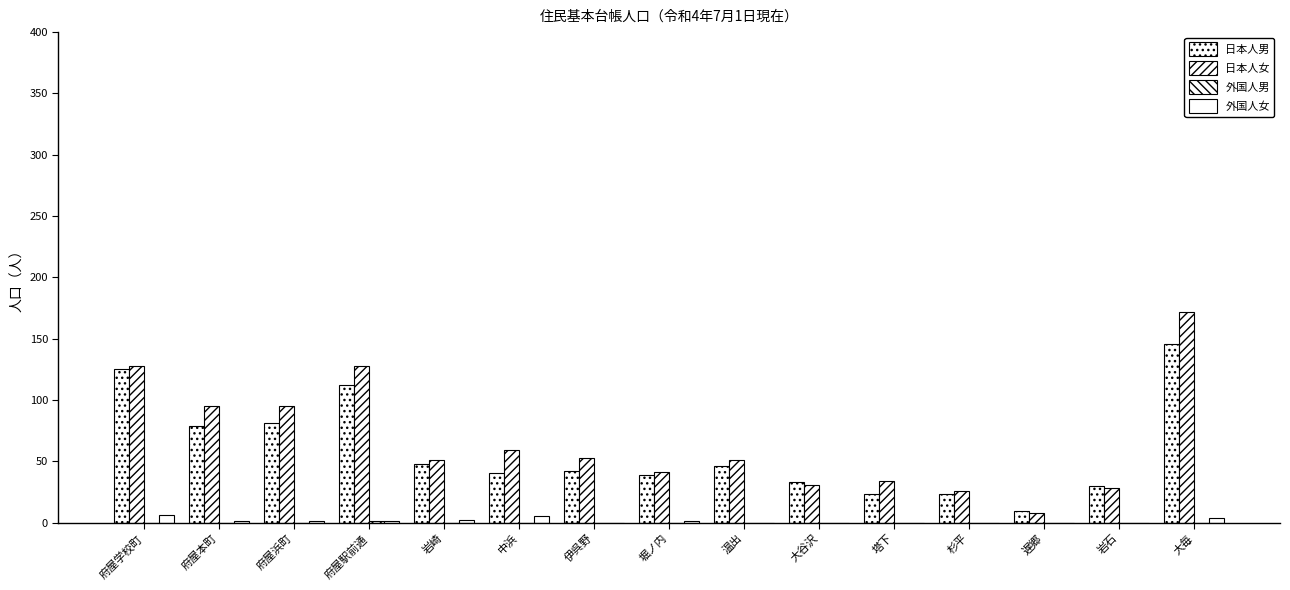

Count the number of data series in this chart.

4